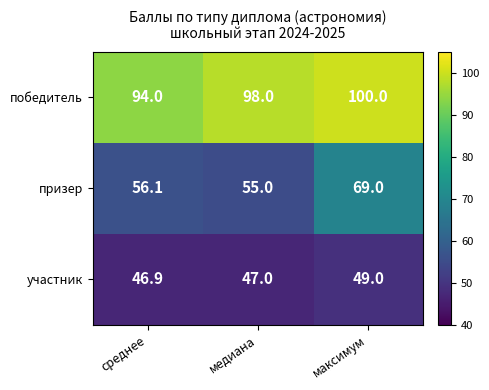

Reading right to left, what are all the values shown in this chart?

победитель: 100.0	98.0	94.0
призер: 69.0	55.0	56.1
участник: 49.0	47.0	46.9